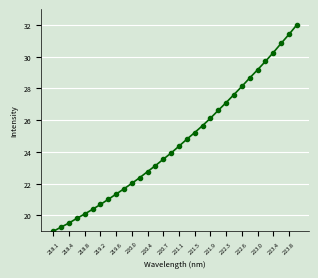

What is the maximum value shown in the chart?

32.0